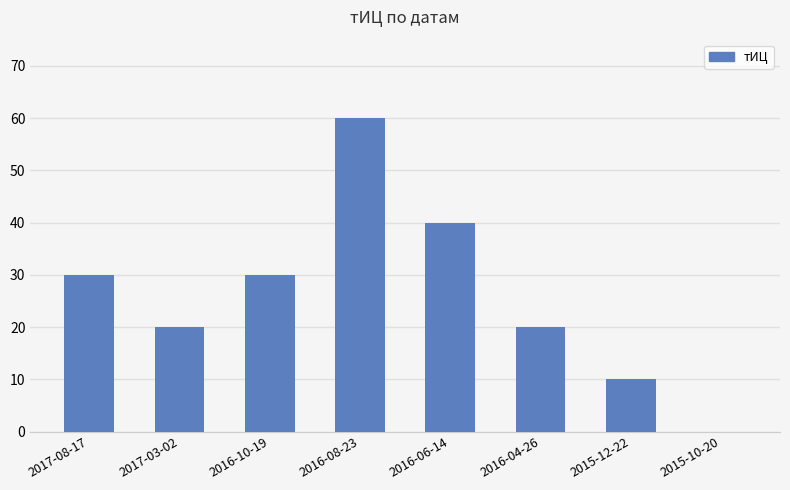

What is the change in value from 2017-08-17 to 2015-10-20?

-30